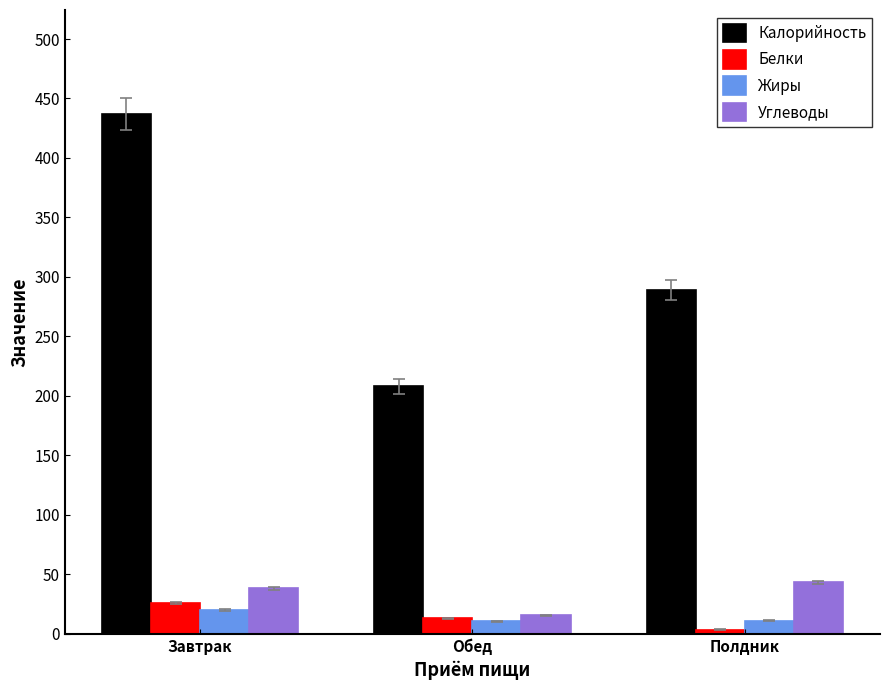

The value of Белки at Обед is 13.0. True or false?

True